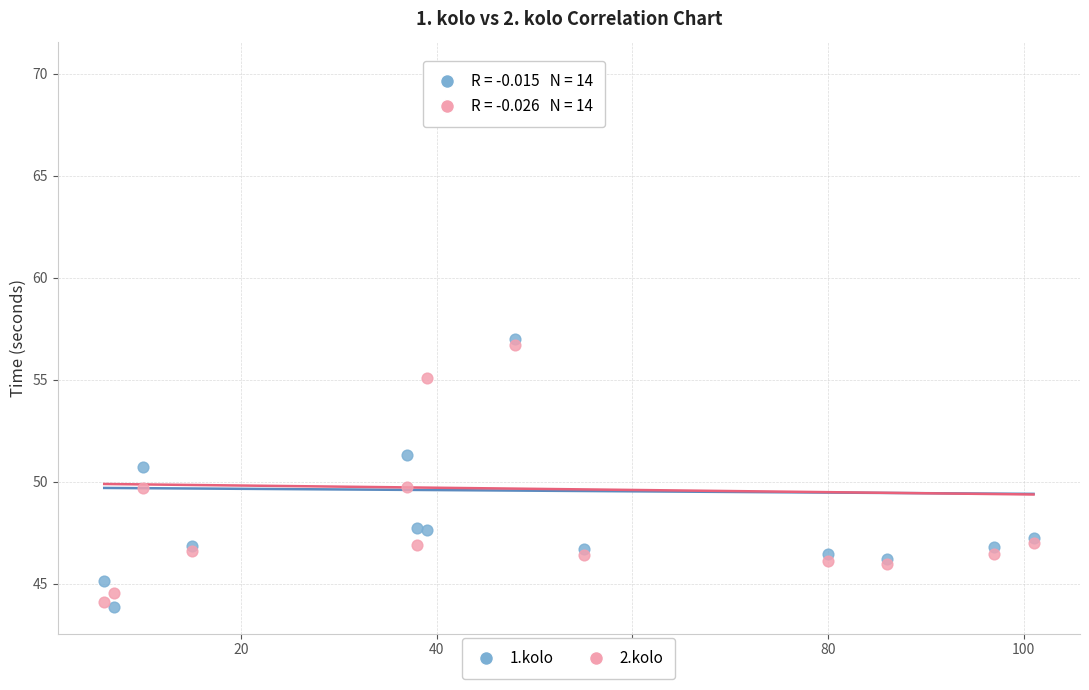

What are all the series names shown in the legend?

1.kolo, 2.kolo